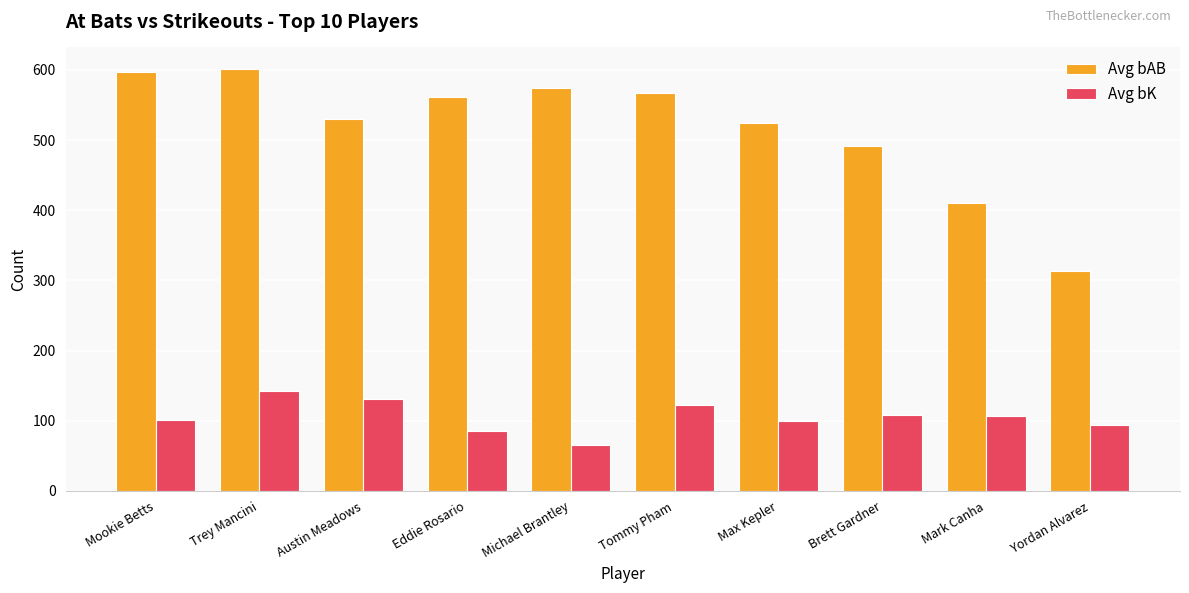

What is the difference between the maximum and minimum values in the Avg bAB series?

289